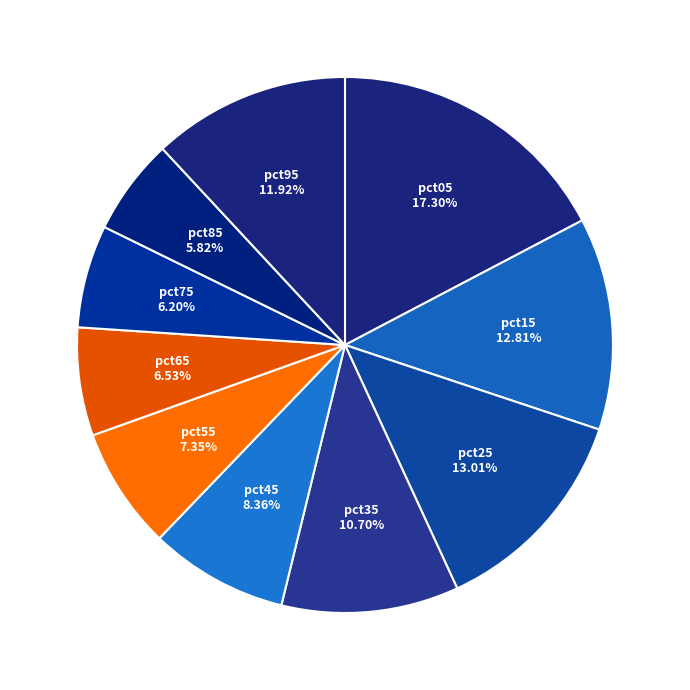

To the nearest percent, what percentage of the pie is pct25?

13%